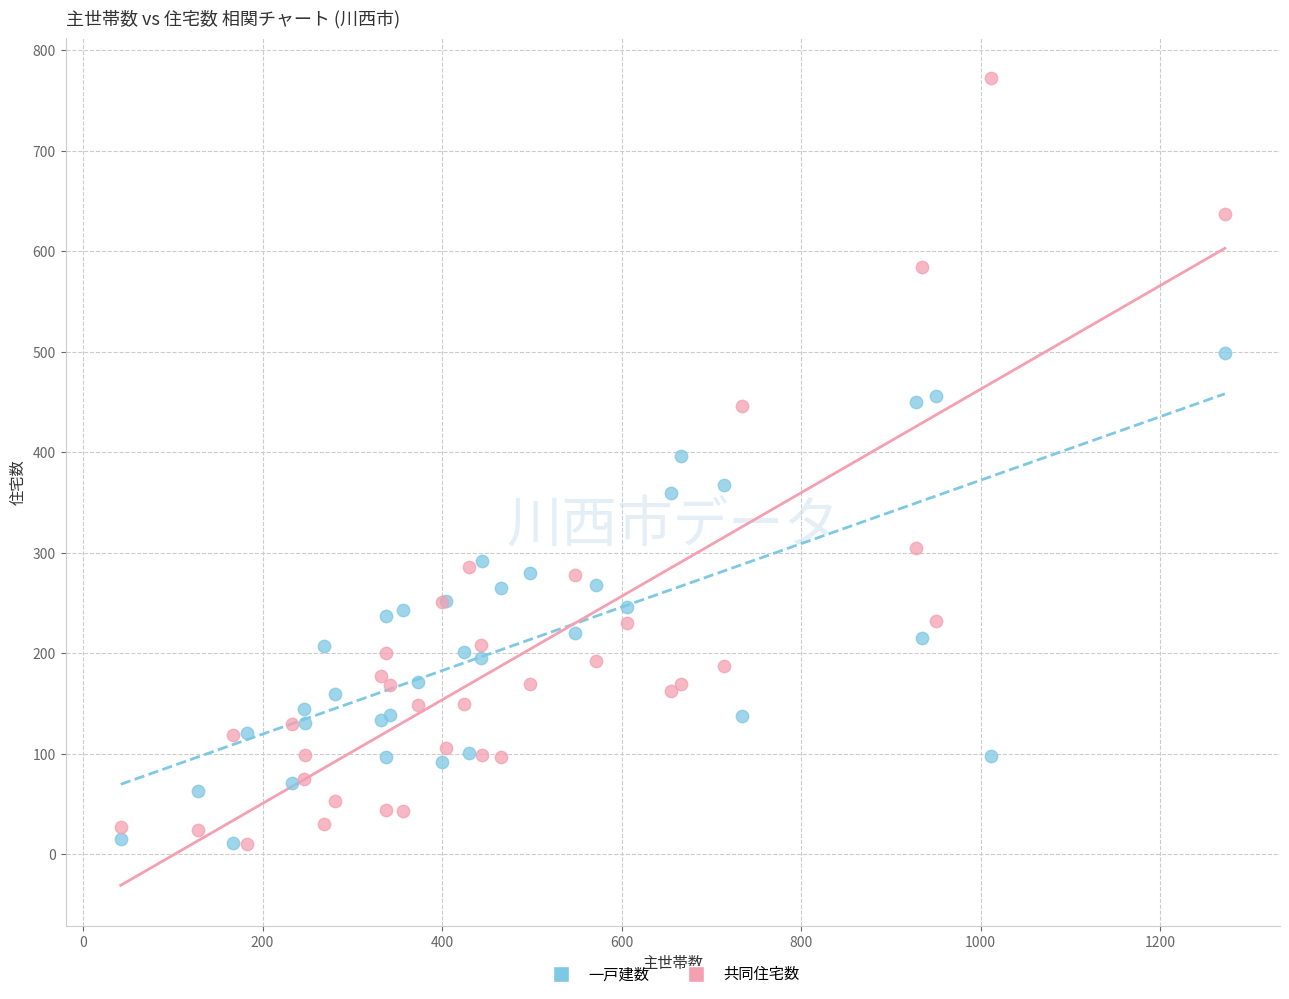

Which series contains the highest Y value?

共同住宅数